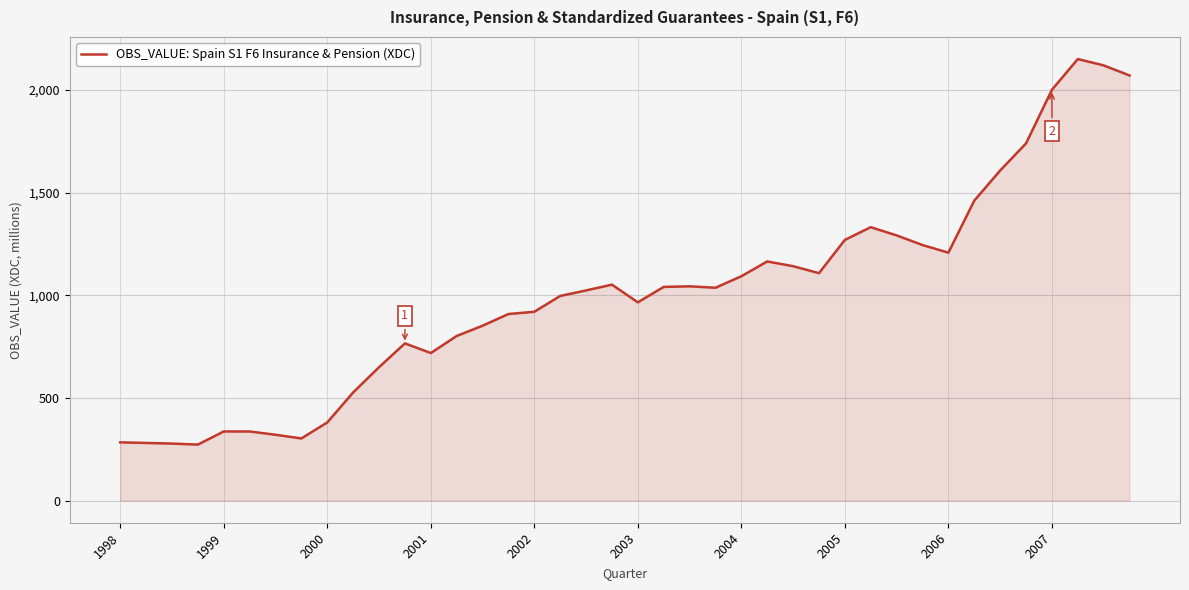

What is the smallest value displayed?

273